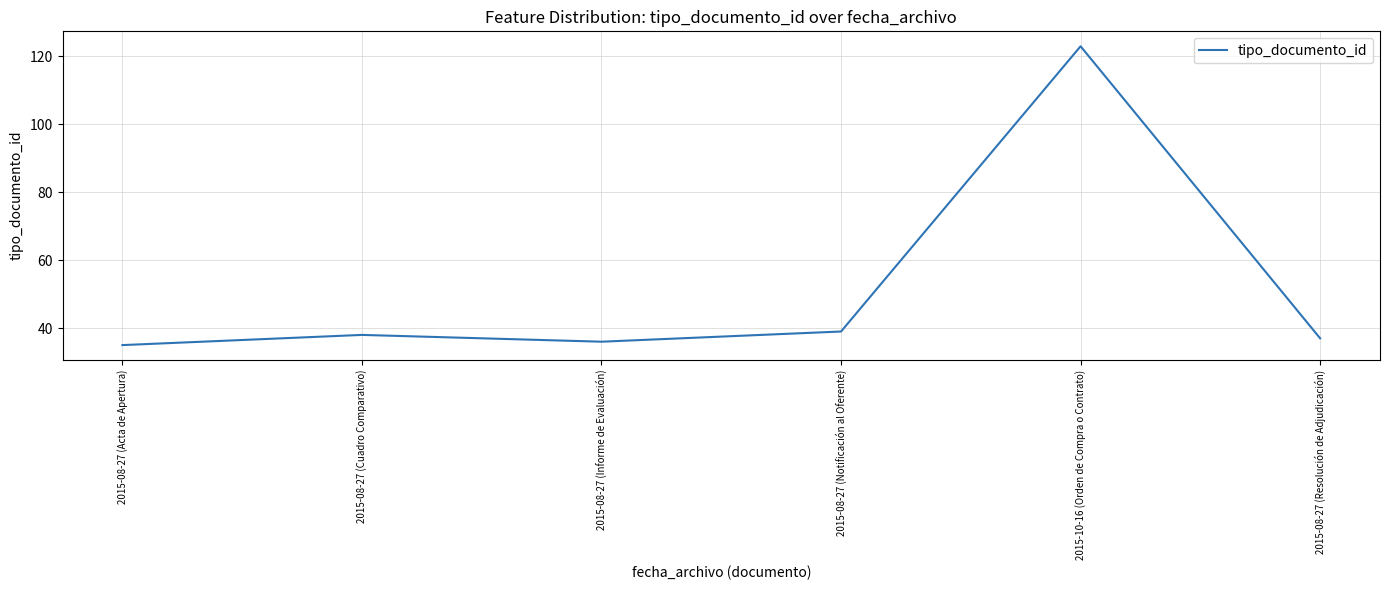

The value at 2015-08-27 (Acta de Apertura) is 57. True or false?

False